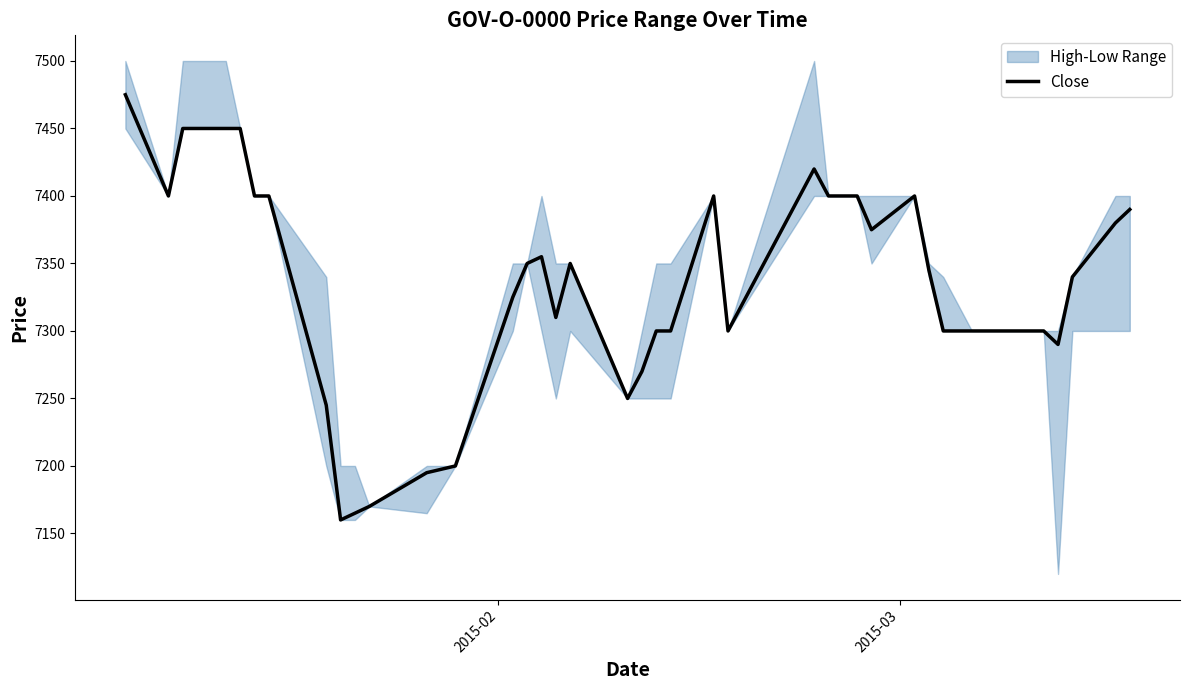

Reading left to right, what are all the values shown in this chart?

7475	7400	7450	7450	7450	7400	7400	7245	7160	7165	7170	7195	7200	7325	7350	7355	7310	7350	7250	7270	7300	7300	7400	7300	7420	7400	7400	7400	7375	7400	7345	7300	7300	7300	7300	7300	7290	7340	7380	7390